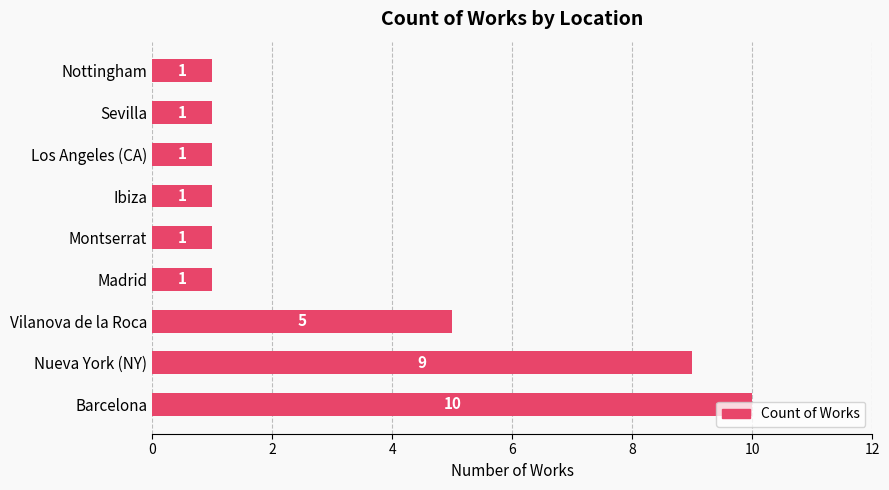

The chart shows a value of 5 at Vilanova de la Roca. True or false?

True